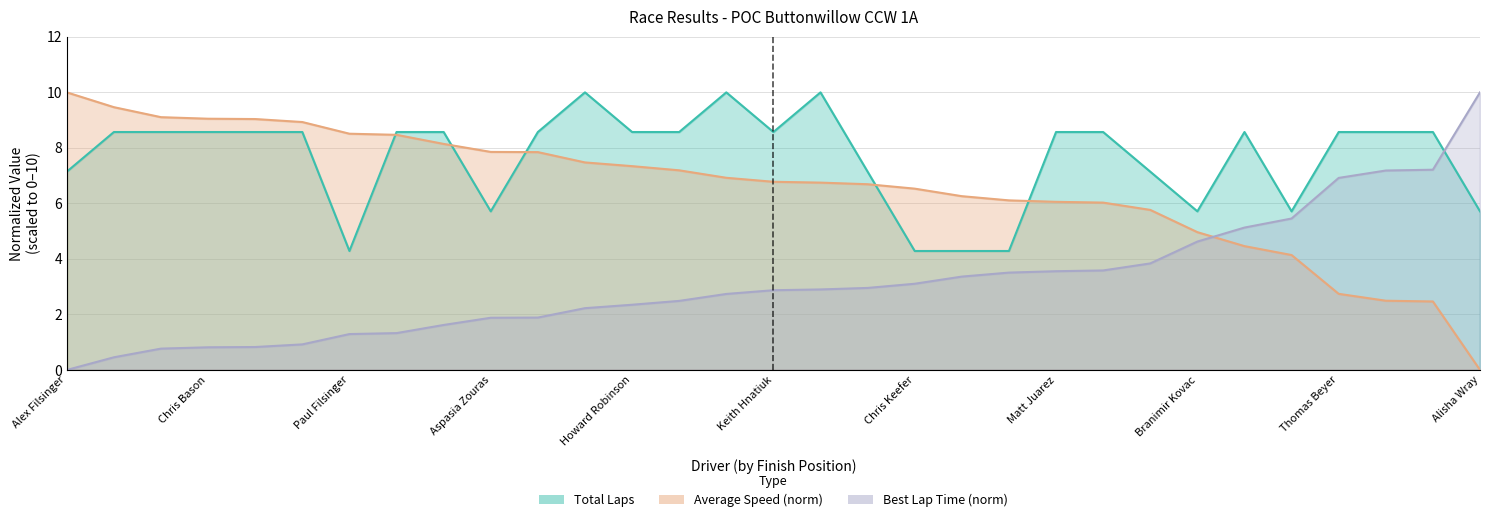

Which series ends up on top after the final intersection of Average Speed and Total Laps?

Total Laps